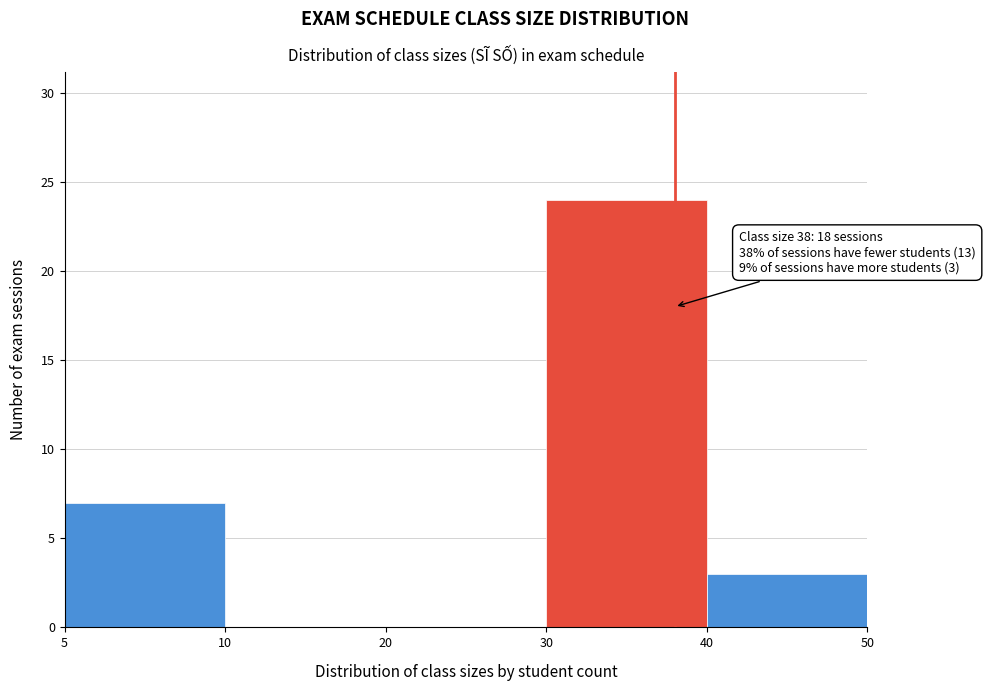

Reading left to right, what are all the values shown in this chart?

5=7	10=0	20=0	30=24	40=3